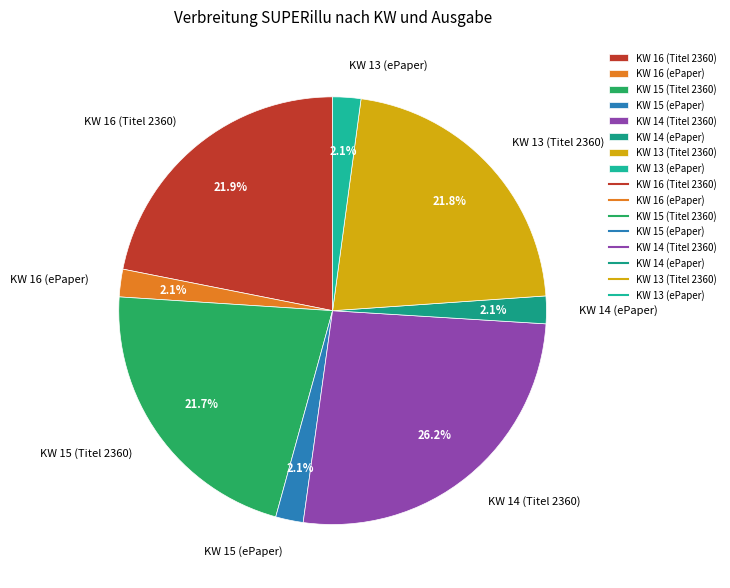

Is it true that KW 15 (ePaper) is 9% of the pie?

False